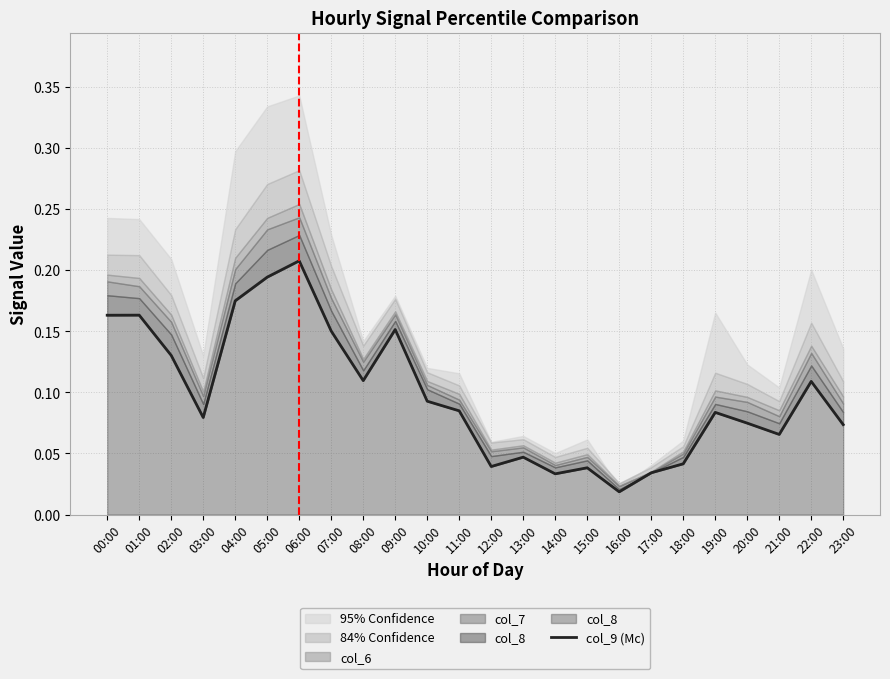

What is the difference between the values at 06:00 and 10:00?

0.1